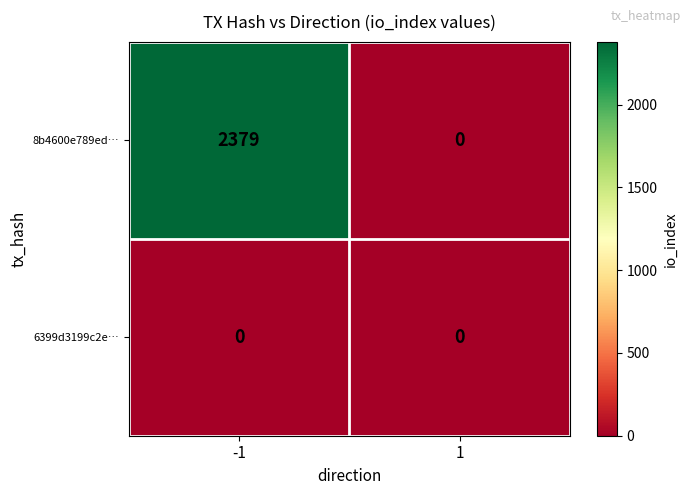

At how many categories does at least one series exceed 1138?

1